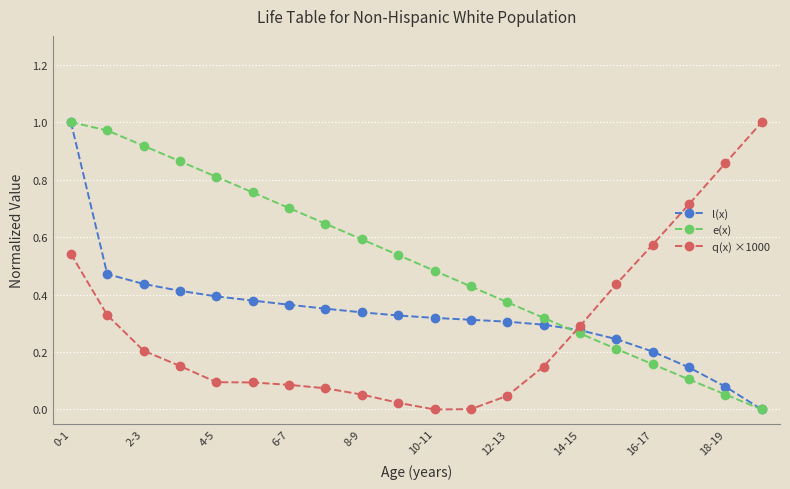

List the series in order of their overall mean, lowest first.

q(x) ×1000, l(x), e(x)